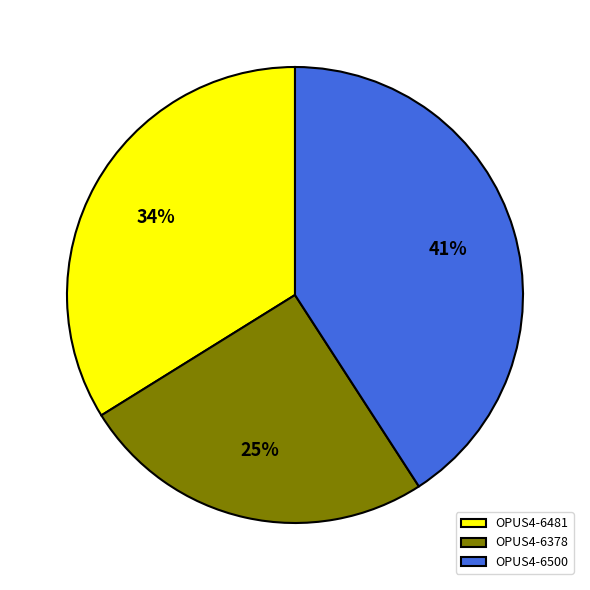

Which slice is the smallest?

OPUS4-6378